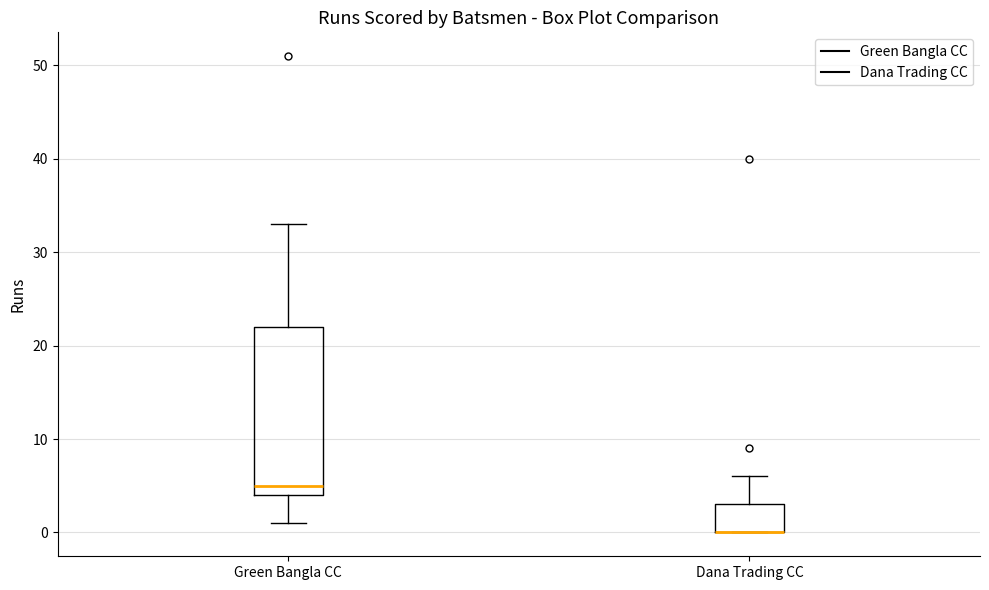

Reading left to right, transcribe this box plot: for each box, give where its median line is, the range the box spans, and where its two whiskers end, as read against the y-axis. The values are not printed on the chart, so give them approximately, as read against the axis.

Green Bangla CC: median 5, box 4 to 22, whiskers 1 to 33
Dana Trading CC: median 0 (drawn on the box's lower edge), box 0 to 3, whiskers 0 to 6